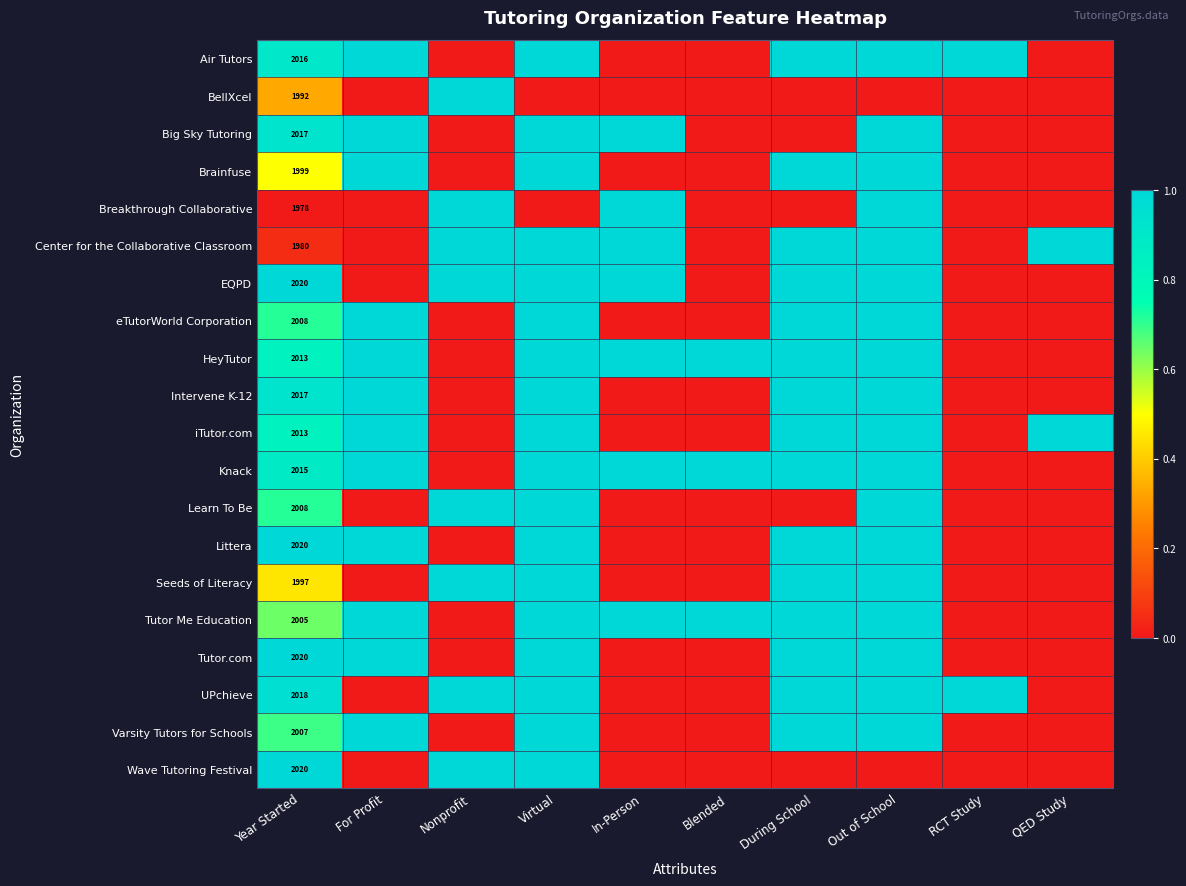

At how many categories does at least one series exceed 0?

10